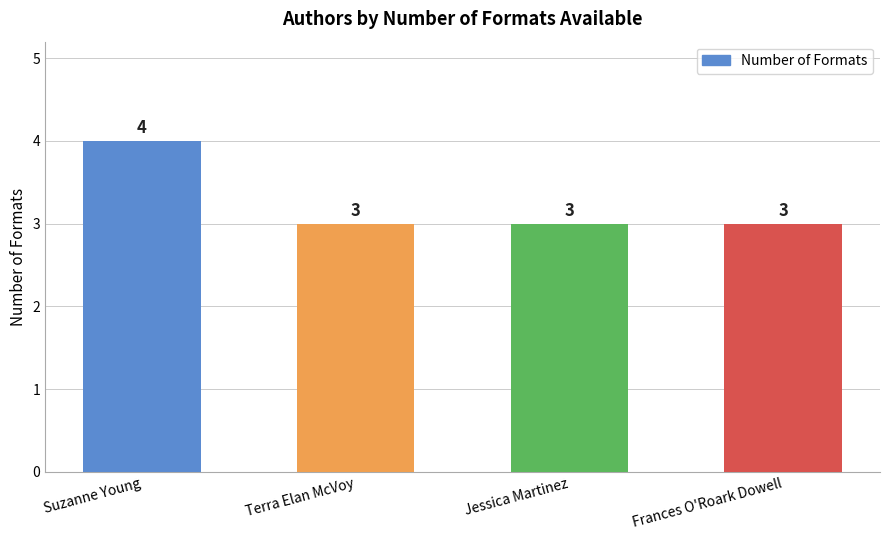

Does the chart contain any negative values?

No